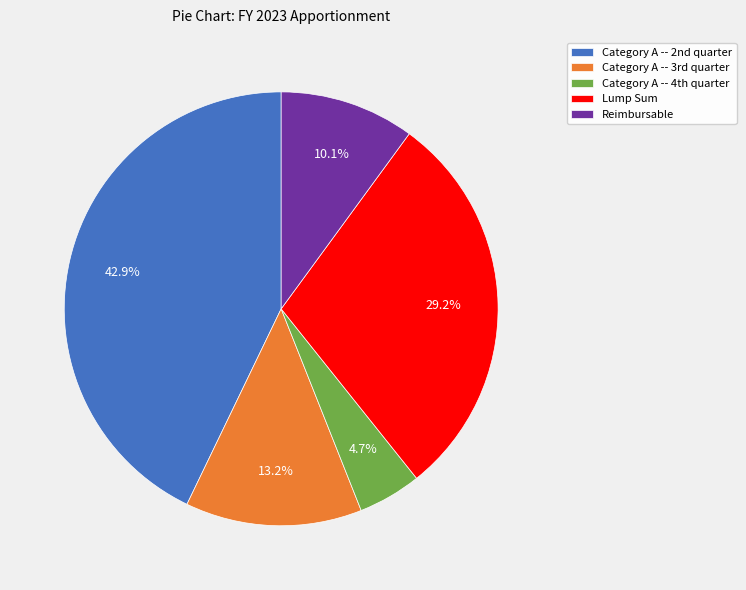

To the nearest percent, what is the difference between the largest and smallest slice percentages?

38%